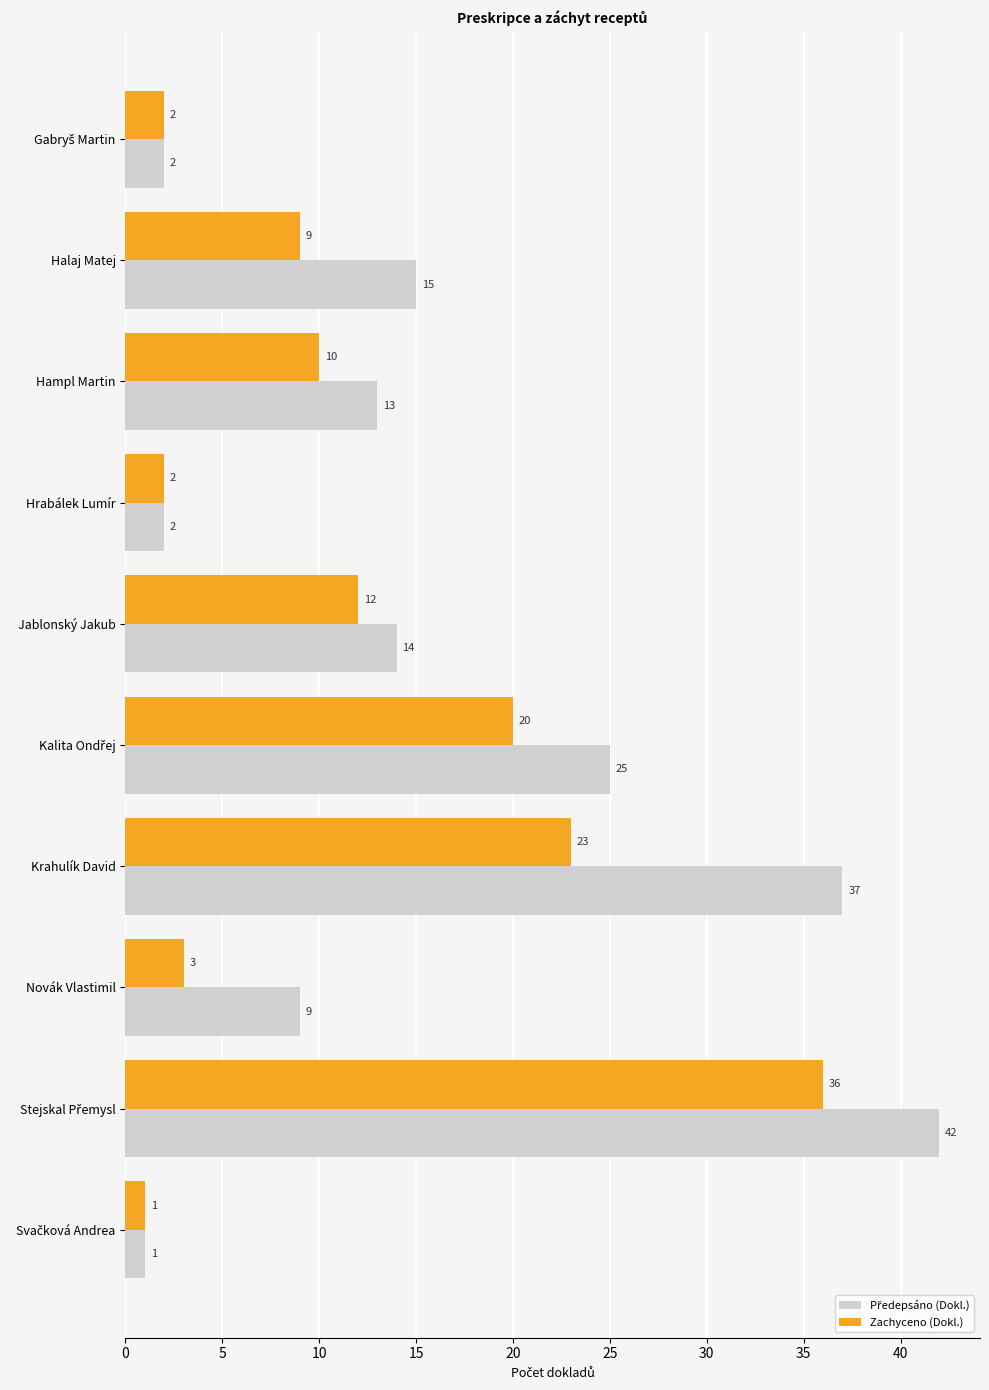

What is the approximate value of Zachyceno (Dokl.) at Novák Vlastimil, to the nearest 5?

5